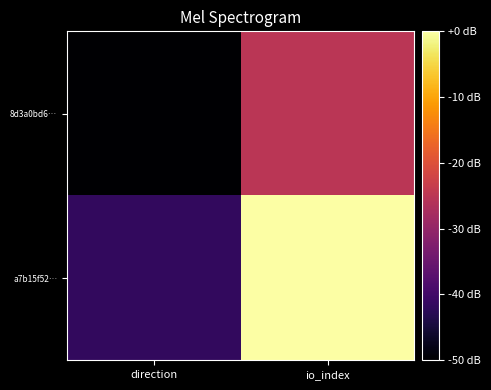

List the series in order of their peak value, highest first.

a7b15f52…, 8d3a0bd6…